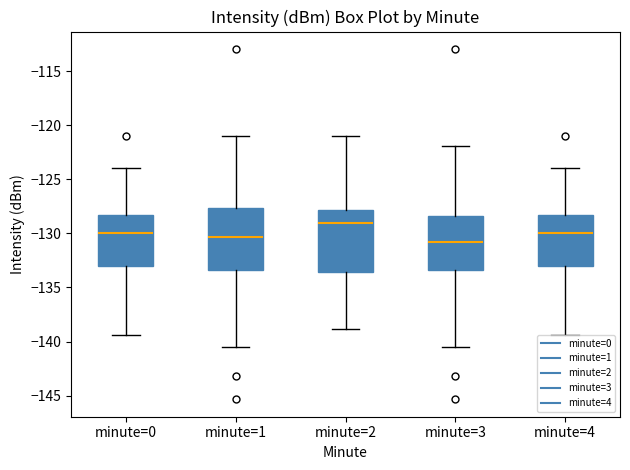

Reading left to right, read every box against the y-axis: the position of its median line, the range the box covers, and the ends of its whiskers. The values are not printed on the chart, so give them approximately, as read against the axis.

minute=0: median -130.0, box -133.0 to -128.5, whiskers -139.5 to -124.0
minute=1: median -130.5, box -133.5 to -127.5, whiskers -140.5 to -121.0
minute=2: median -129.0, box -133.5 to -128.0, whiskers -139.0 to -121.0
minute=3: median -131.0, box -133.5 to -128.5, whiskers -140.5 to -122.0
minute=4: median -130.0, box -133.0 to -128.5, whiskers -139.5 to -124.0